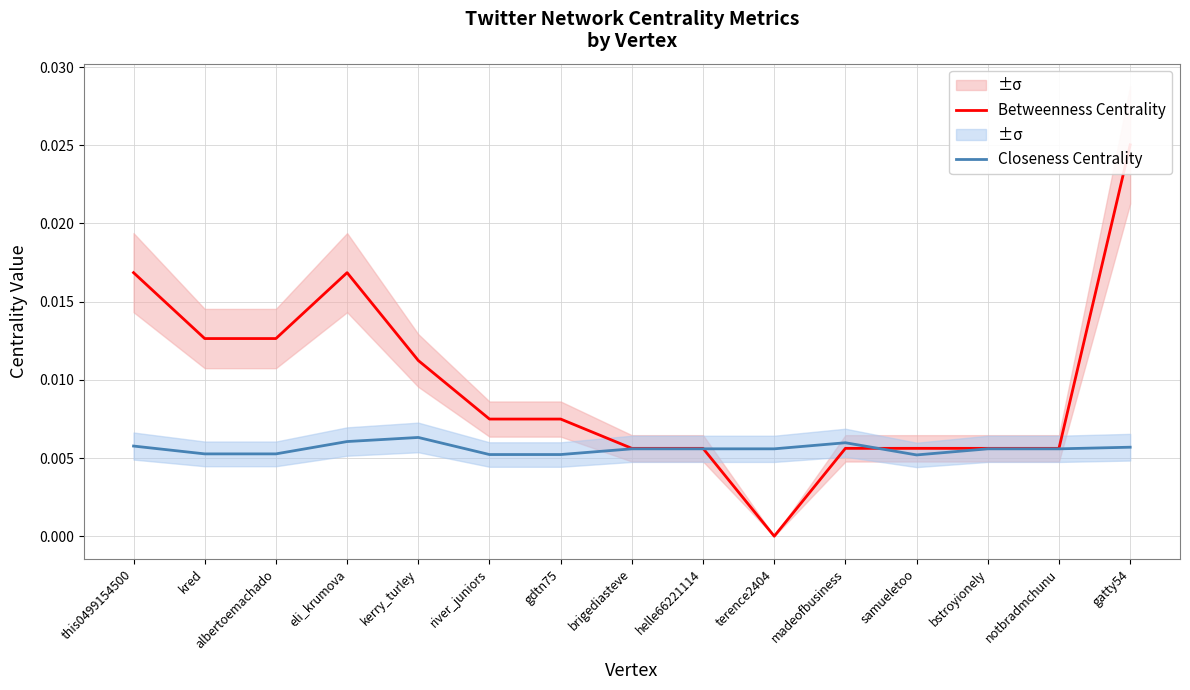

Is it true that Closeness Centrality equals 0.0 at gatty54?

False